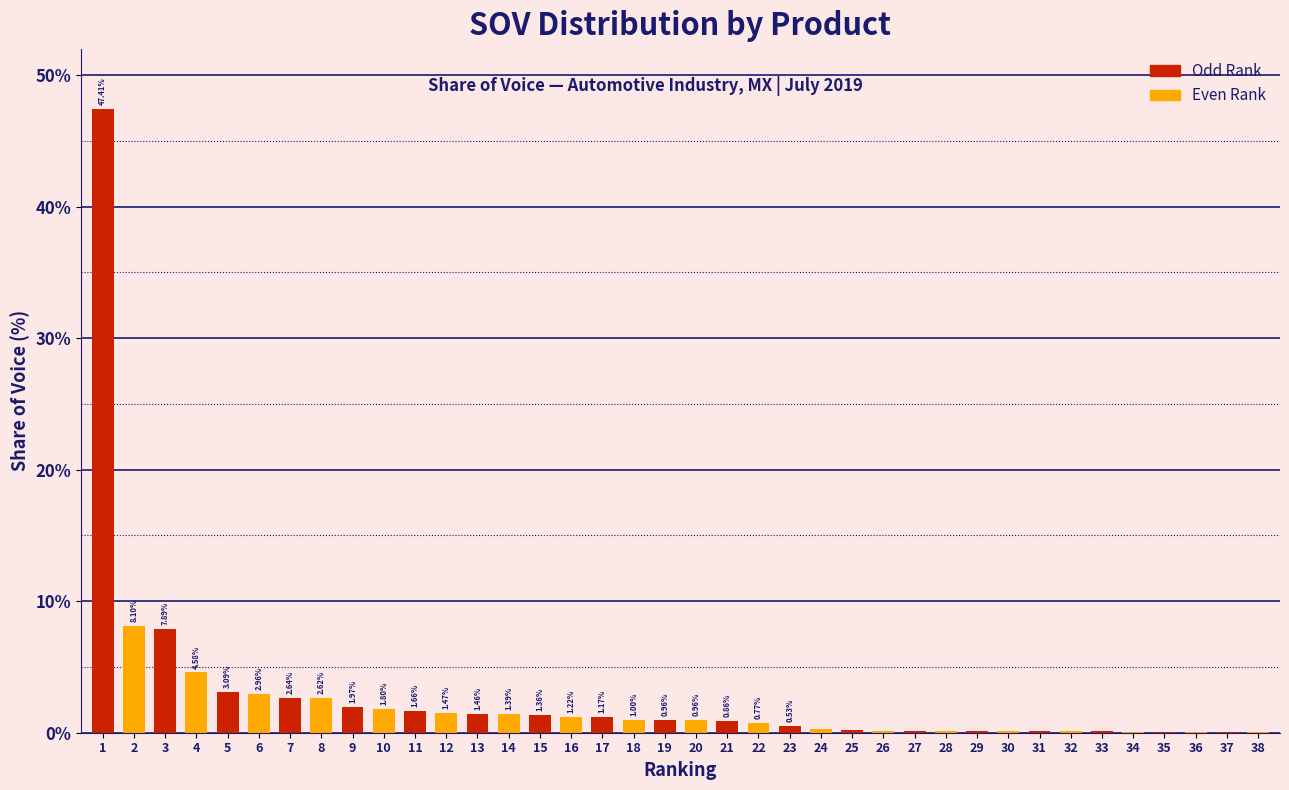

What is the sum of the values at 1 and 18?

48.4